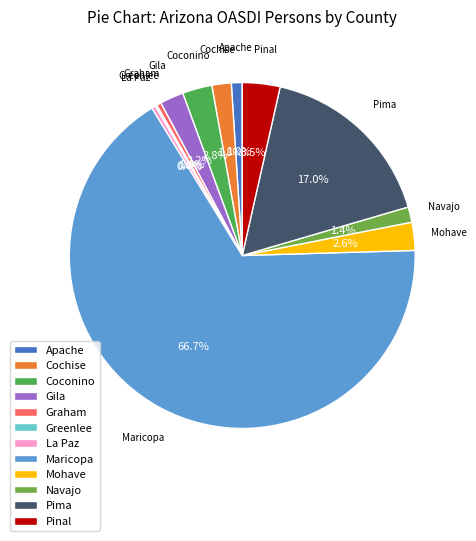

Which category has the biggest portion of the pie?

Maricopa